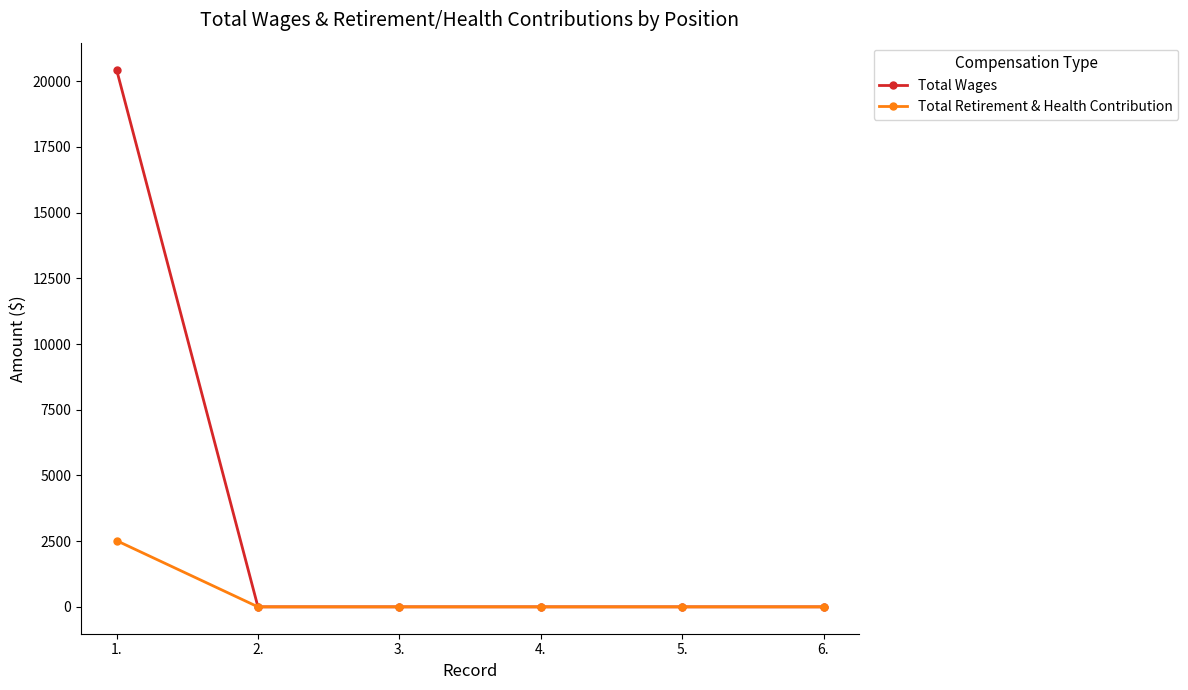

How many values in the Total Wages series exceed 0?

1